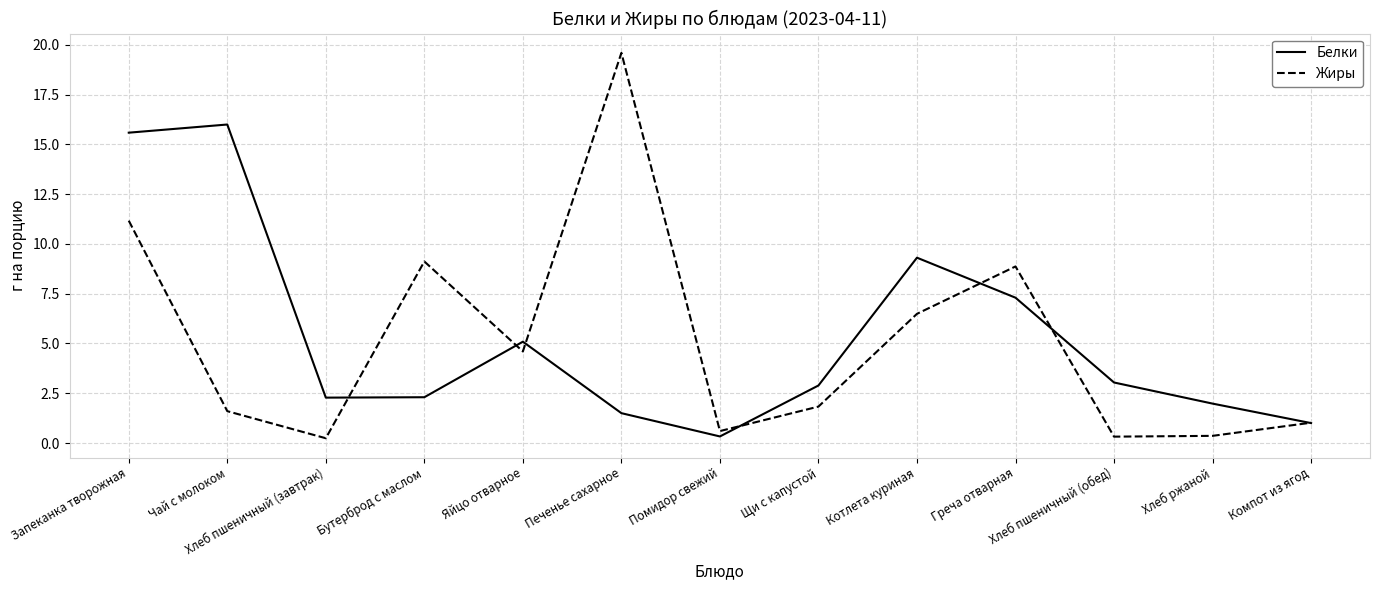

The value of Белки at Запеканка творожная is 15.6. True or false?

True